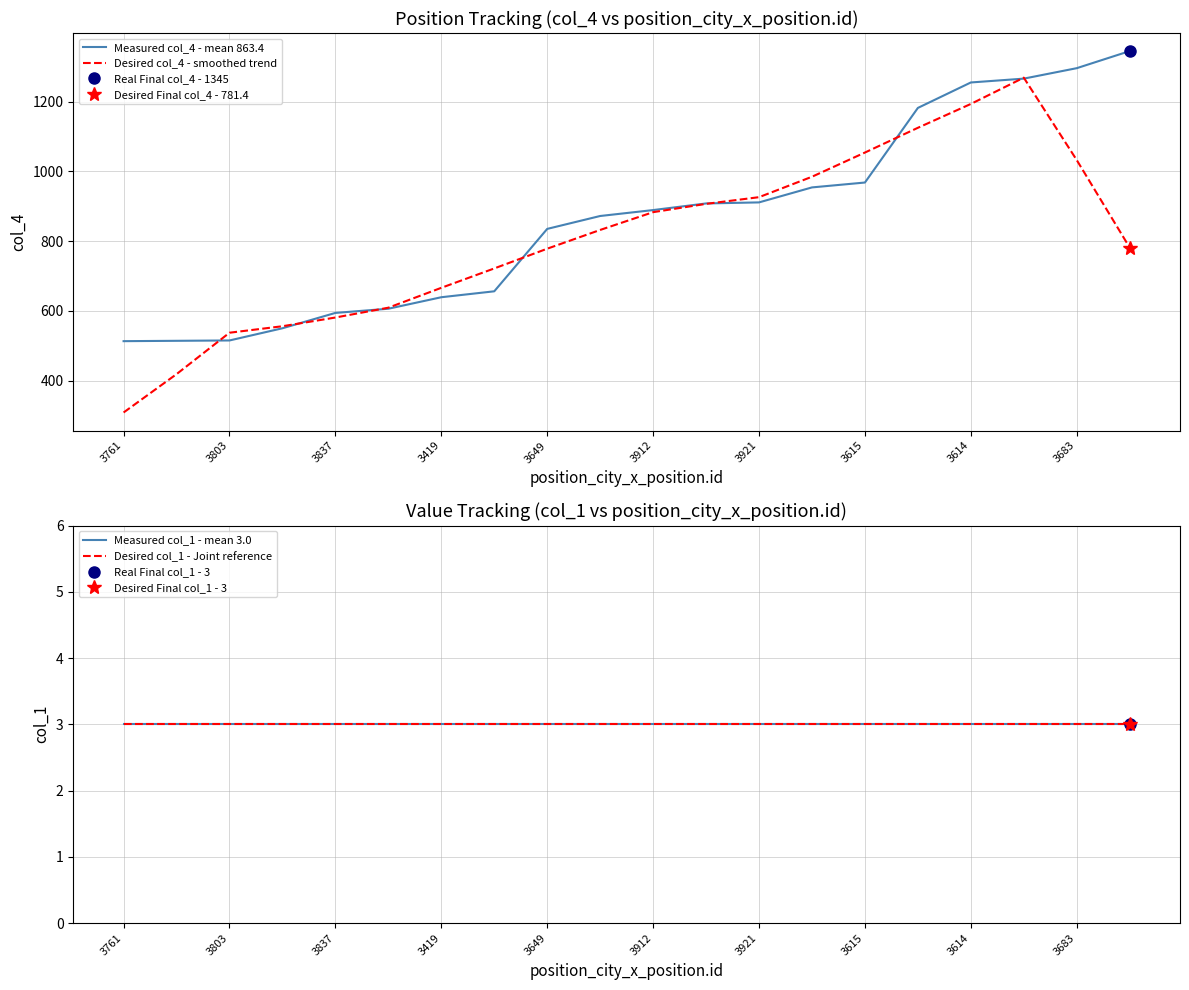

True or false: Desired col_4 - smoothed trend and Desired col_1 - Joint reference intersect in this chart.

False